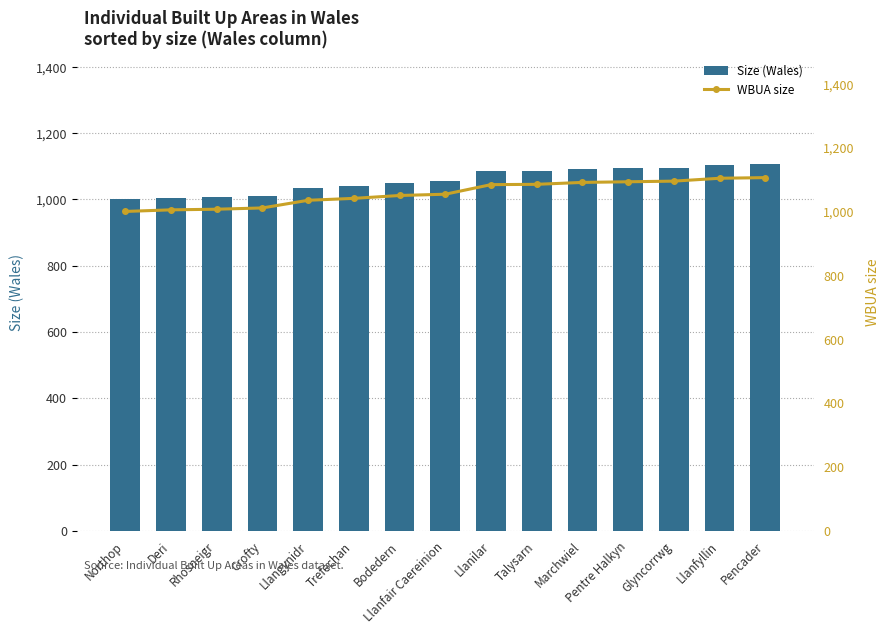

At which category is the sum across all series the highest?

Pencader